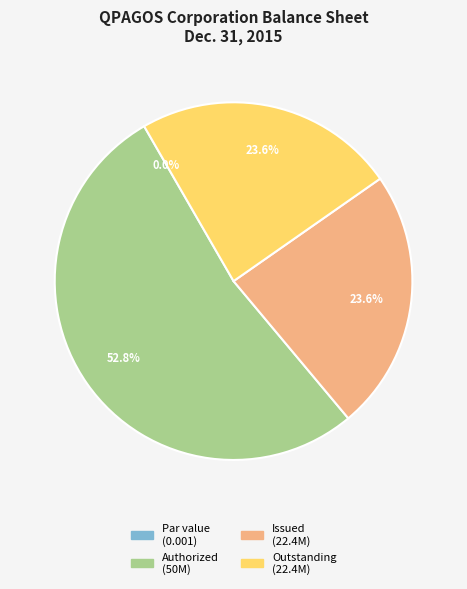

Which has a higher value, Common stock par value (Parent) or Common stock issued (Parent)?

Common stock issued (Parent)